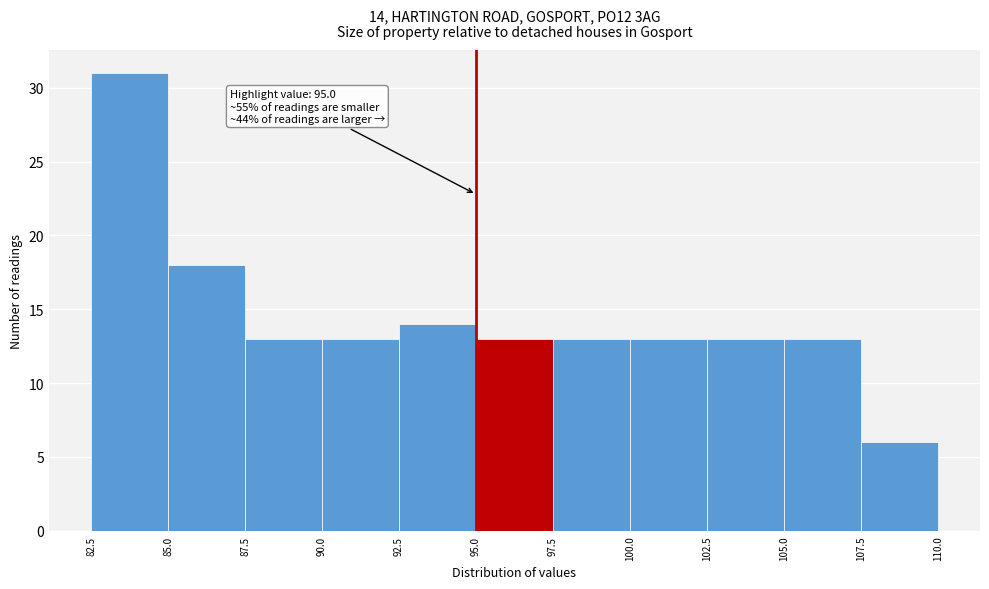

Over which range of the x-axis is the bar tallest?

82.5 to 85.0